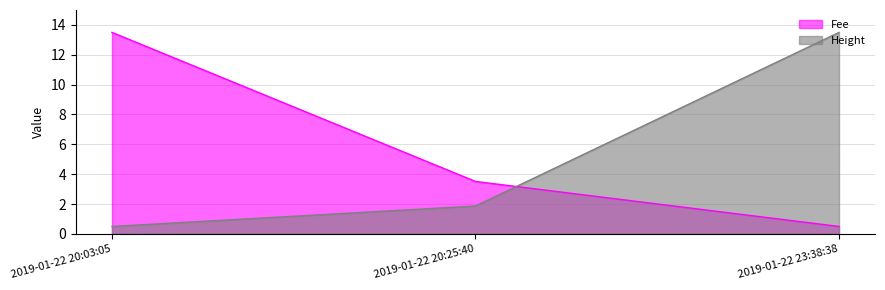

How many data points in Fee are less than 3?

1